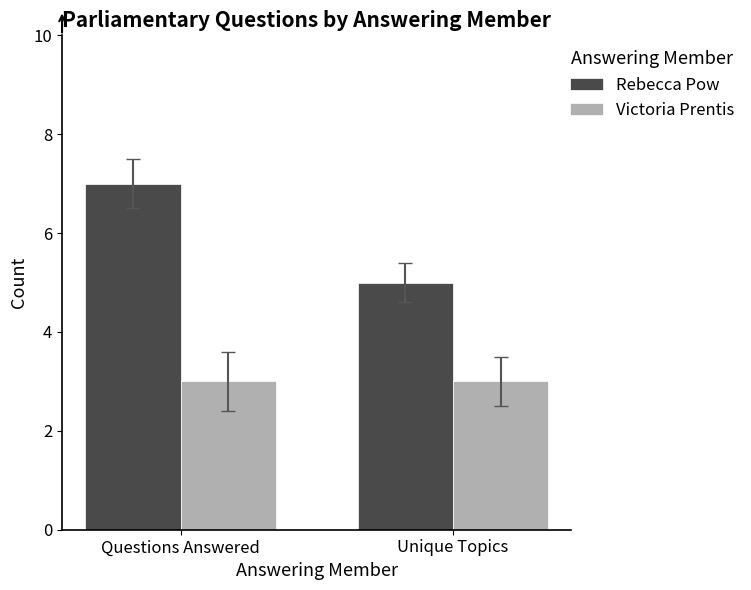

Which category has the highest value across all series?

Questions Answered